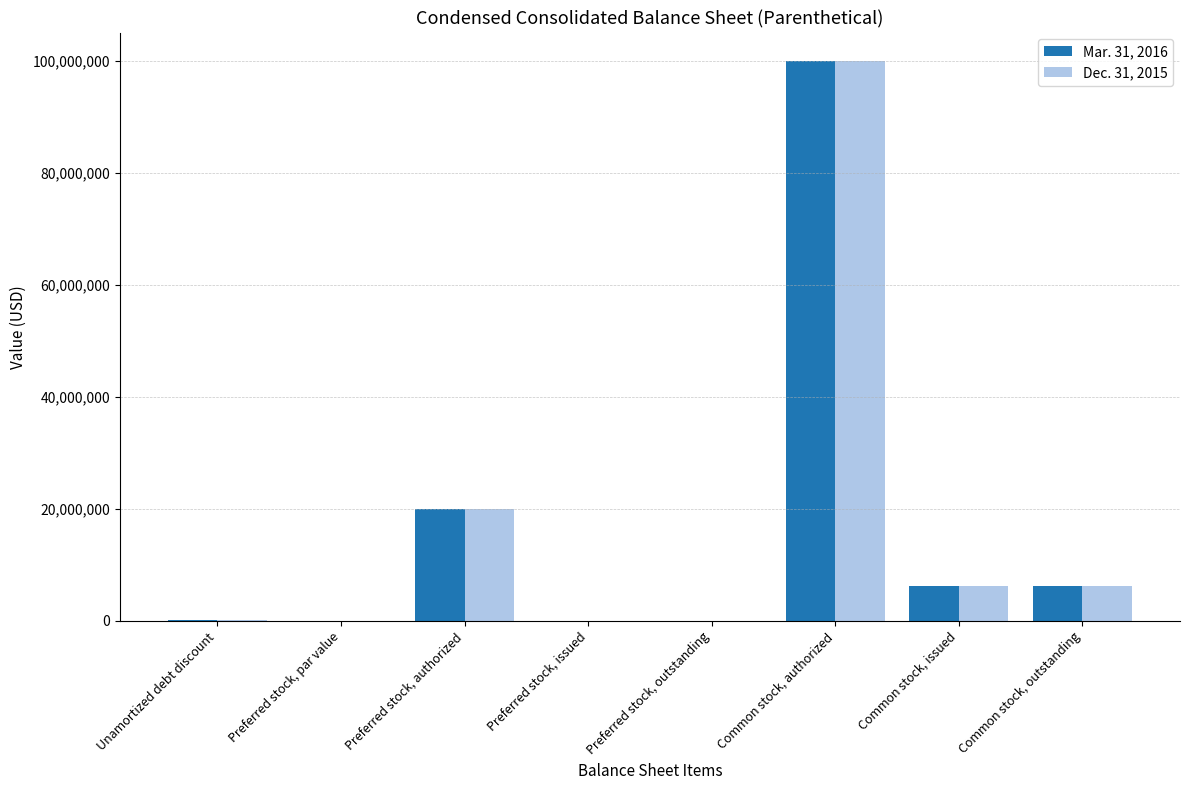

The Dec. 31, 2015 series shows 1548884 at Common stock, outstanding. True or false?

False